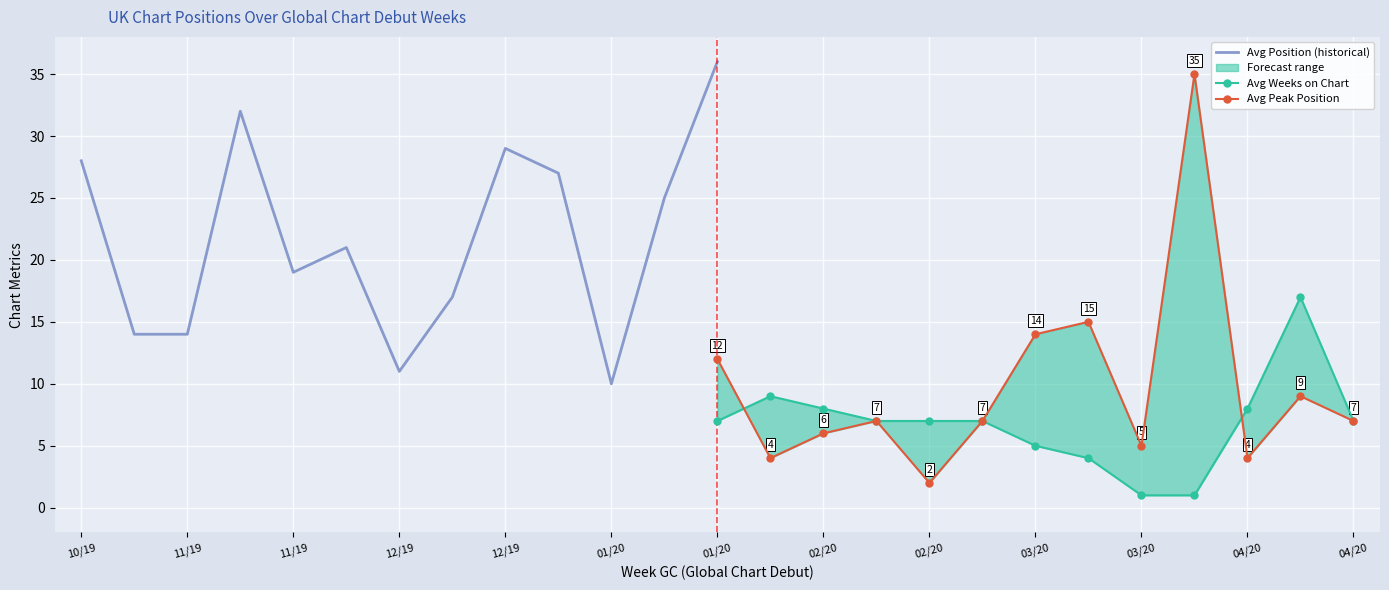

The Avg Peak Position series shows 4 at 04/20. True or false?

False